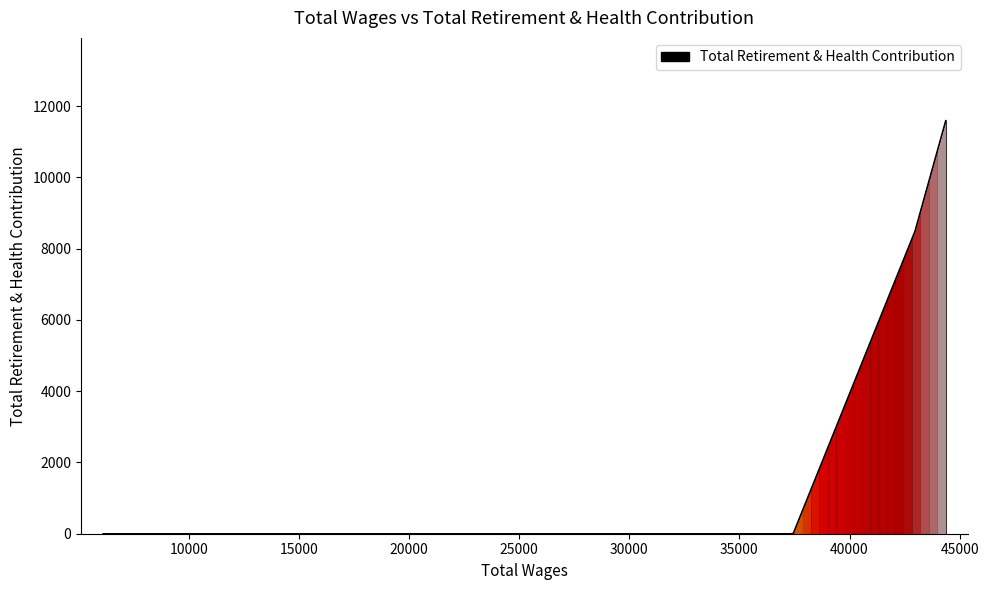

How many series are shown in this chart?

1